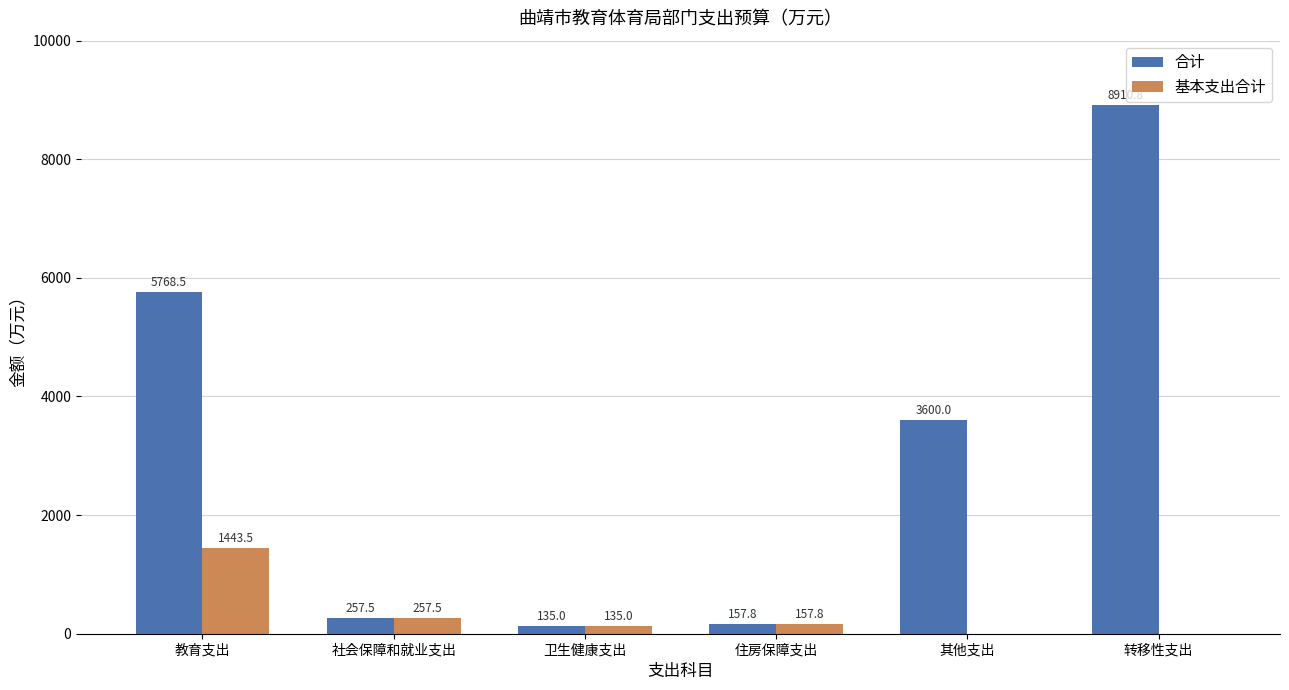

Which category has the highest value in the 基本支出合计 series?

教育支出